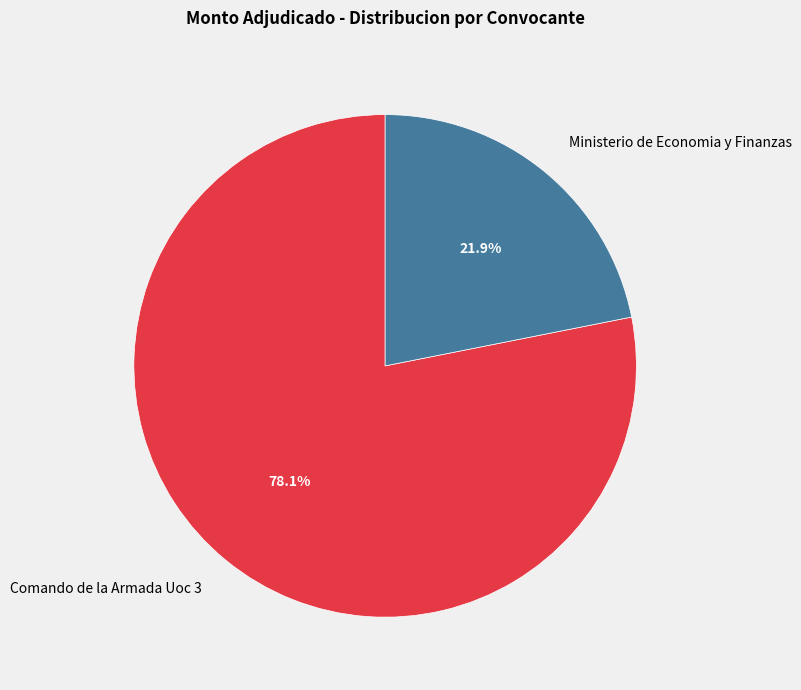

Which category has the smallest portion of the pie?

Ministerio de Economia y Finanzas